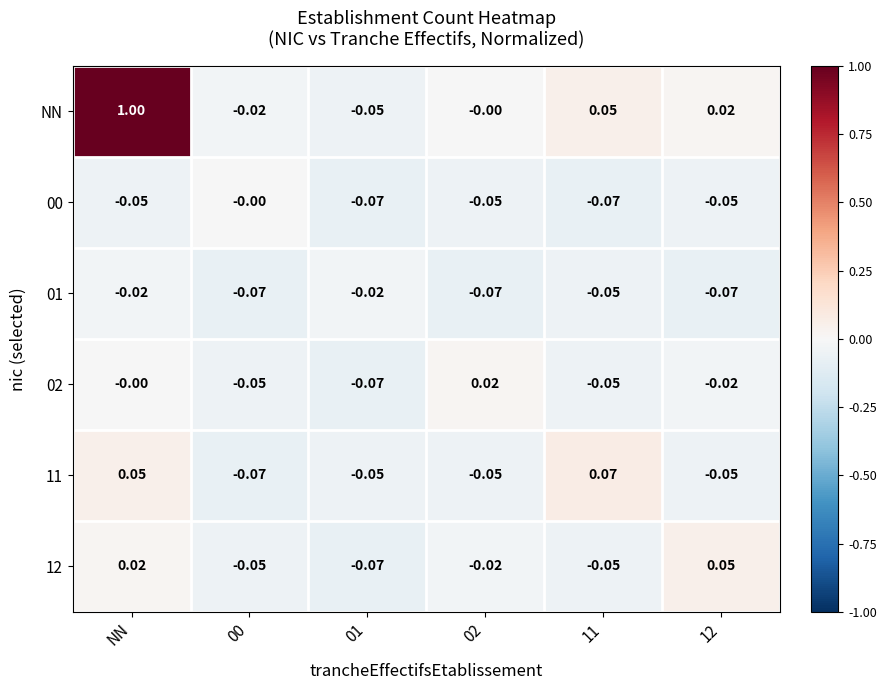

Which series has the largest total across all categories?

NN